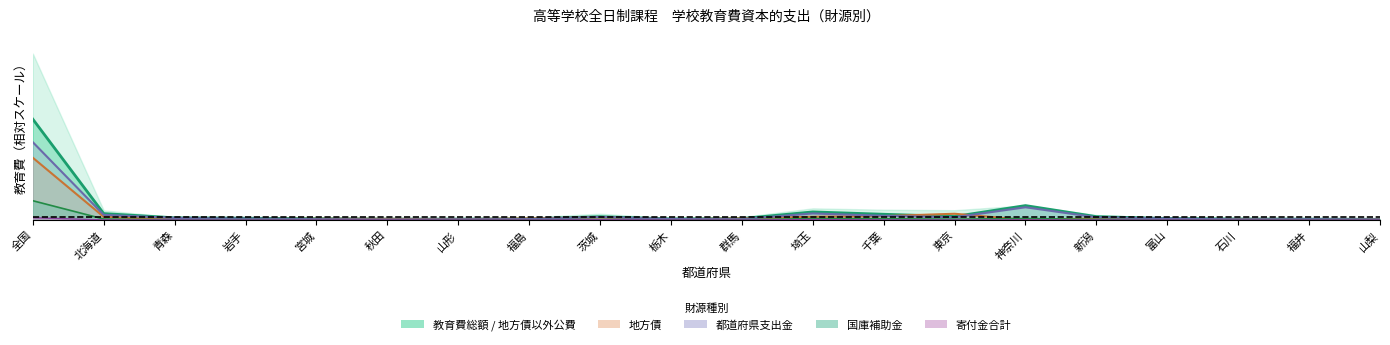

Does the chart have visible grid lines?

No